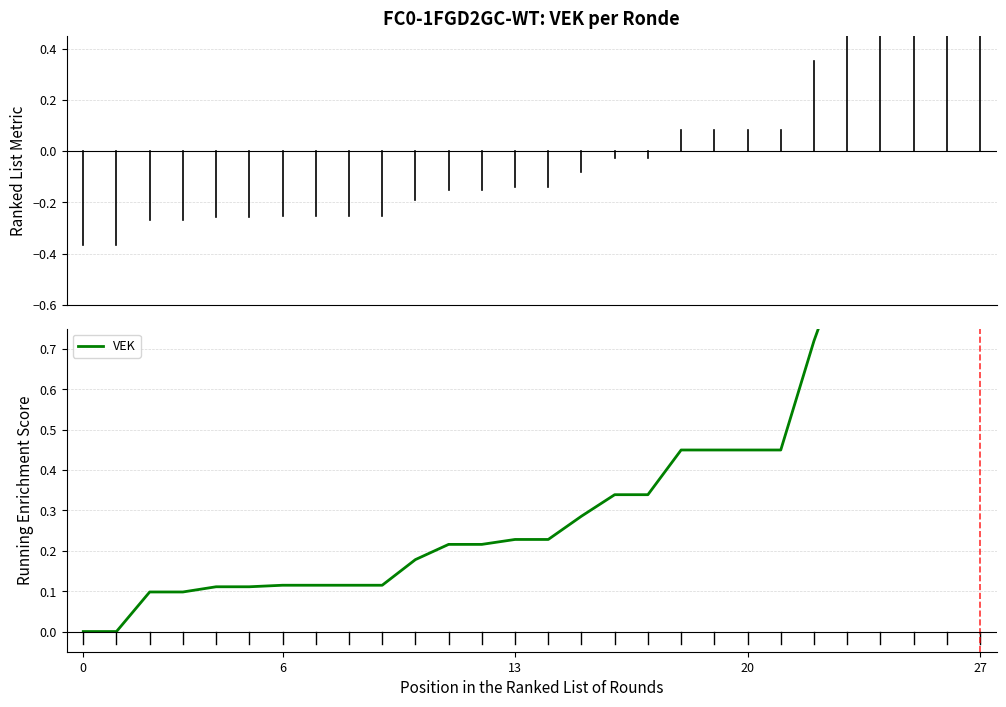

The value at 2022 1ste aanpassing - ontwerp is 0.6. True or false?

False